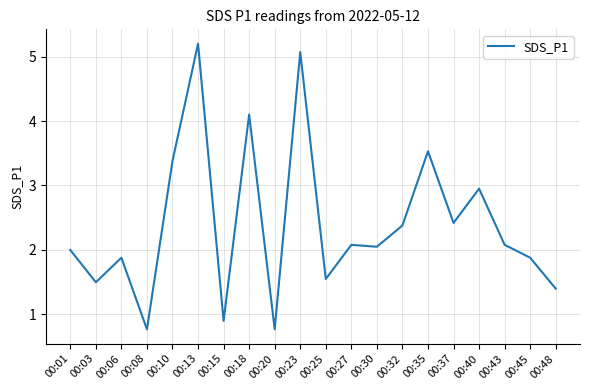

What is the greatest value displayed?

5.2